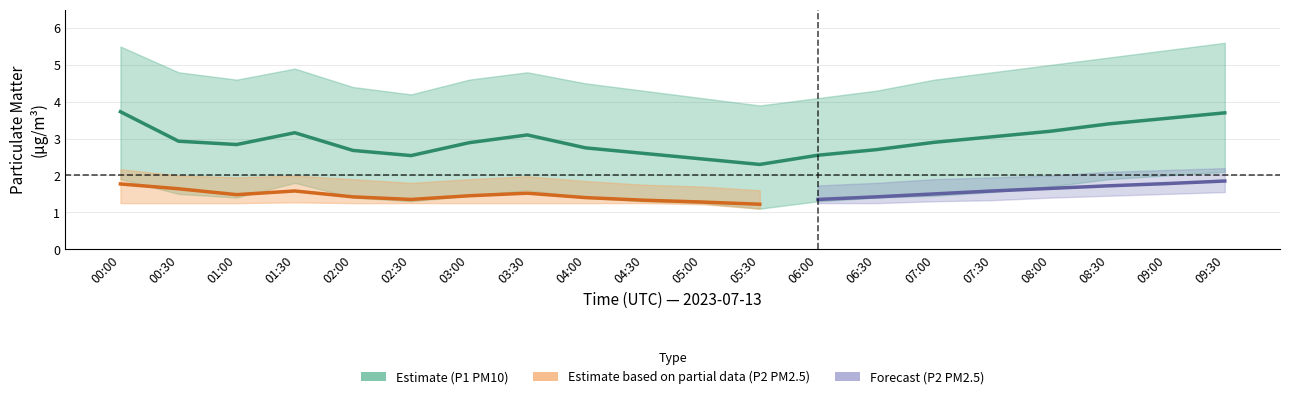

Reading right to left, list all the values displayed in this chart.

P1_center: 09:30=3.7	09:00=3.5	08:30=3.4	08:00=3.2	07:30=3.0	07:00=2.9	06:30=2.7	06:00=2.5	05:30=2.3	05:00=2.5	04:30=2.6	04:00=2.8	03:30=3.1	03:00=2.9	02:30=2.5	02:00=2.7	01:30=3.2	01:00=2.8	00:30=2.9	00:00=3.7
P1_upper: 09:30=5.6	09:00=5.4	08:30=5.2	08:00=5.0	07:30=4.8	07:00=4.6	06:30=4.3	06:00=4.1	05:30=3.9	05:00=4.1	04:30=4.3	04:00=4.5	03:30=4.8	03:00=4.6	02:30=4.2	02:00=4.4	01:30=4.9	01:00=4.6	00:30=4.8	00:00=5.5
P1_lower: 09:30=2.1	09:00=2.0	08:30=1.9	08:00=1.7	07:30=1.6	07:00=1.4	06:30=1.4	06:00=1.3	05:30=1.1	05:00=1.2	04:30=1.3	04:00=1.4	03:30=1.6	03:00=1.4	02:30=1.3	02:00=1.4	01:30=1.8	01:00=1.4	00:30=1.5	00:00=1.9
P2_center: 09:30=1.9	09:00=1.8	08:30=1.7	08:00=1.6	07:30=1.6	07:00=1.5	06:30=1.4	06:00=1.4	05:30=1.2	05:00=1.3	04:30=1.3	04:00=1.4	03:30=1.5	03:00=1.4	02:30=1.4	02:00=1.4	01:30=1.6	01:00=1.5	00:30=1.6	00:00=1.8
P2_upper: 09:30=2.2	09:00=2.1	08:30=2.1	08:00=2.0	07:30=1.9	07:00=1.9	06:30=1.8	06:00=1.7	05:30=1.6	05:00=1.7	04:30=1.8	04:00=1.9	03:30=2.0	03:00=1.9	02:30=1.8	02:00=1.9	01:30=2.0	01:00=1.9	00:30=2.0	00:00=2.2
P2_lower: 09:30=1.6	09:00=1.5	08:30=1.4	08:00=1.4	07:30=1.3	07:00=1.3	06:30=1.2	06:00=1.2	05:30=1.1	05:00=1.2	04:30=1.2	04:00=1.2	03:30=1.2	03:00=1.2	02:30=1.2	02:00=1.2	01:30=1.3	01:00=1.2	00:30=1.2	00:00=1.2